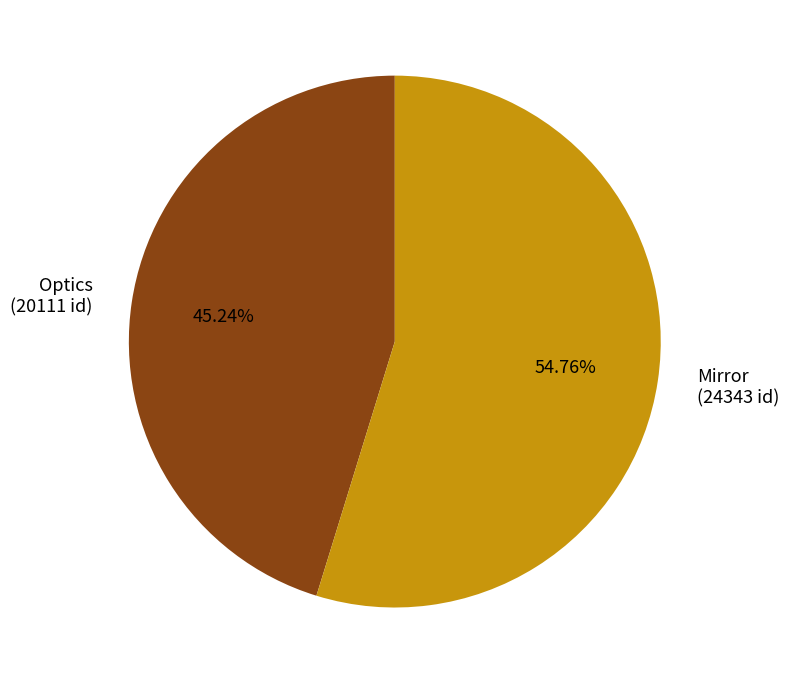

Rank the categories by value from lowest to highest.

Optics, Mirror